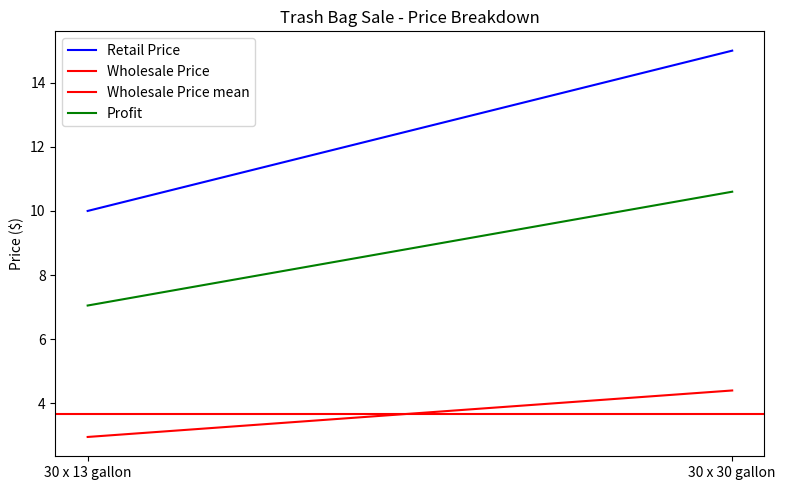

At which category is the sum across all series the highest?

30 x 30 gallon